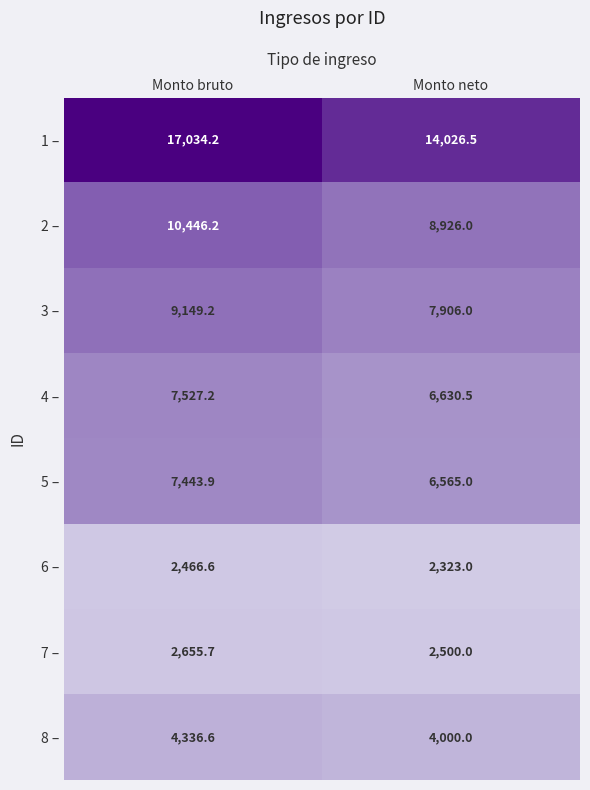

Reading left to right, list all the values displayed in this chart.

1 –: 17034.2	14026.5
2 –: 10446.2	8926.0
3 –: 9149.2	7906.0
4 –: 7527.2	6630.5
5 –: 7443.9	6565.0
6 –: 2466.6	2323.0
7 –: 2655.7	2500.0
8 –: 4336.6	4000.0